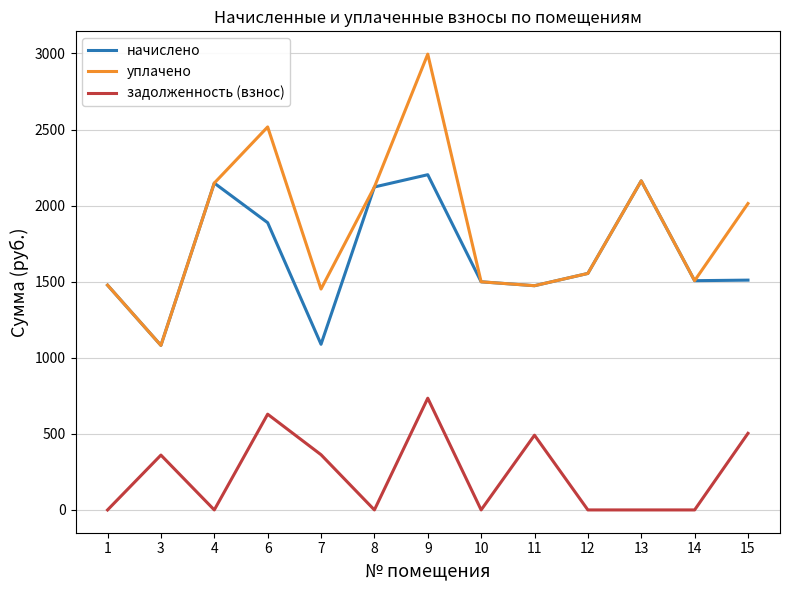

Rank the series by their maximum value, from highest to lowest.

уплачено, начислено, задолженность (взнос)